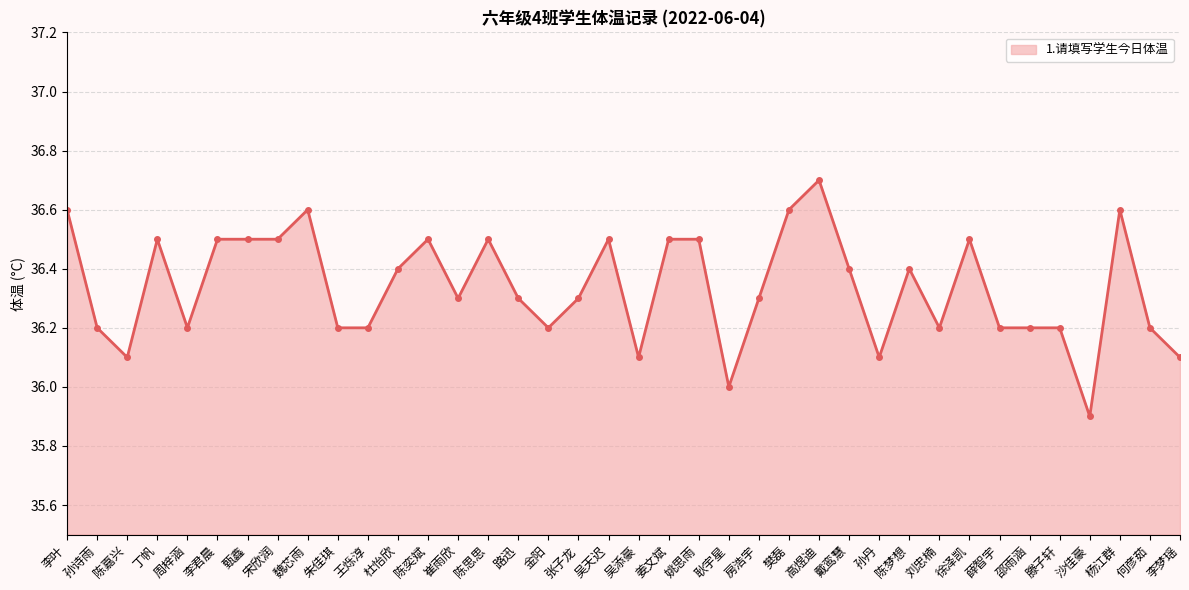

Is it true that the value at 沙佳豪 is 24.6?

False